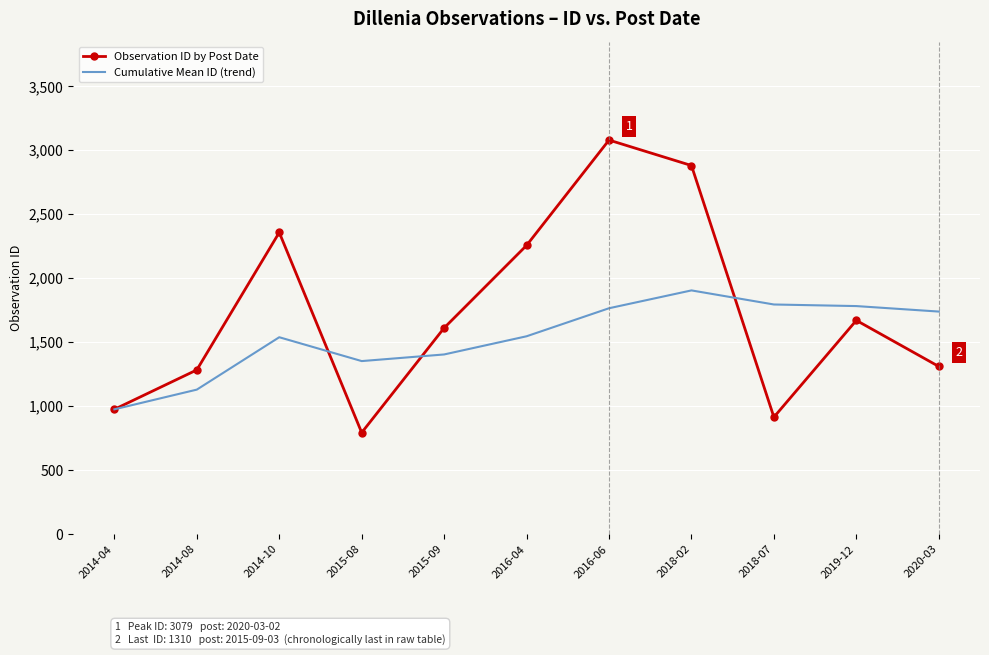

List the series in order of their overall mean, highest first.

Observation ID by Post Date, Cumulative Mean ID (trend)